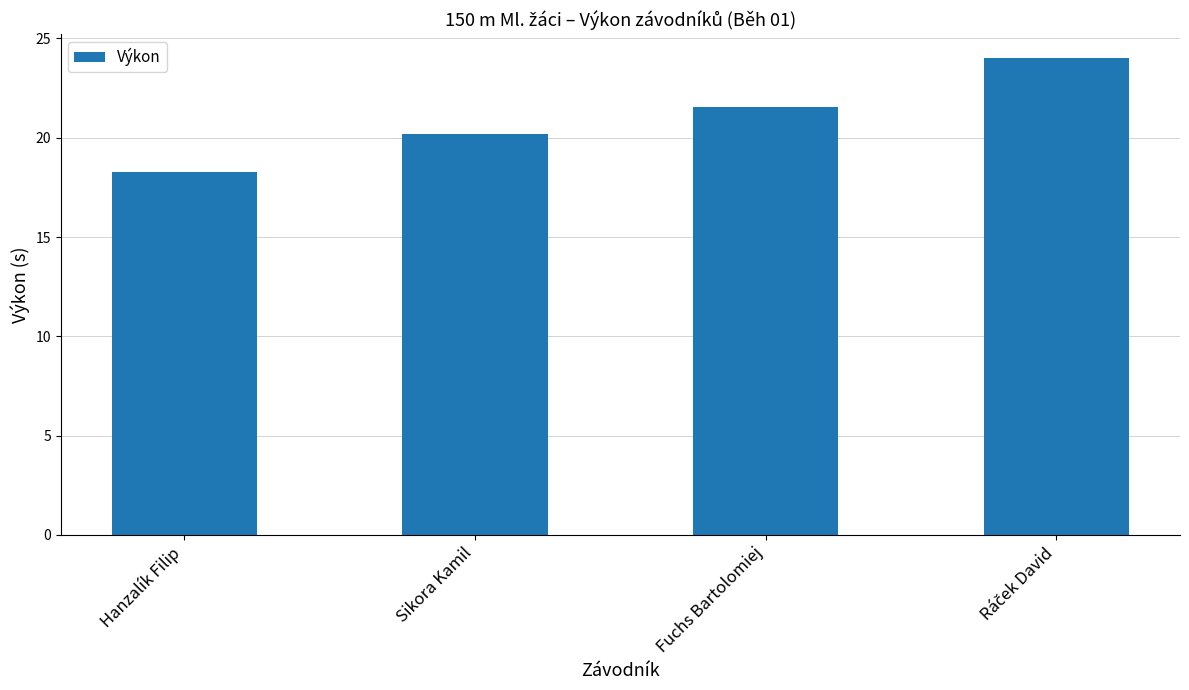

Is it true that the value at Sikora Kamil is 20.2?

True